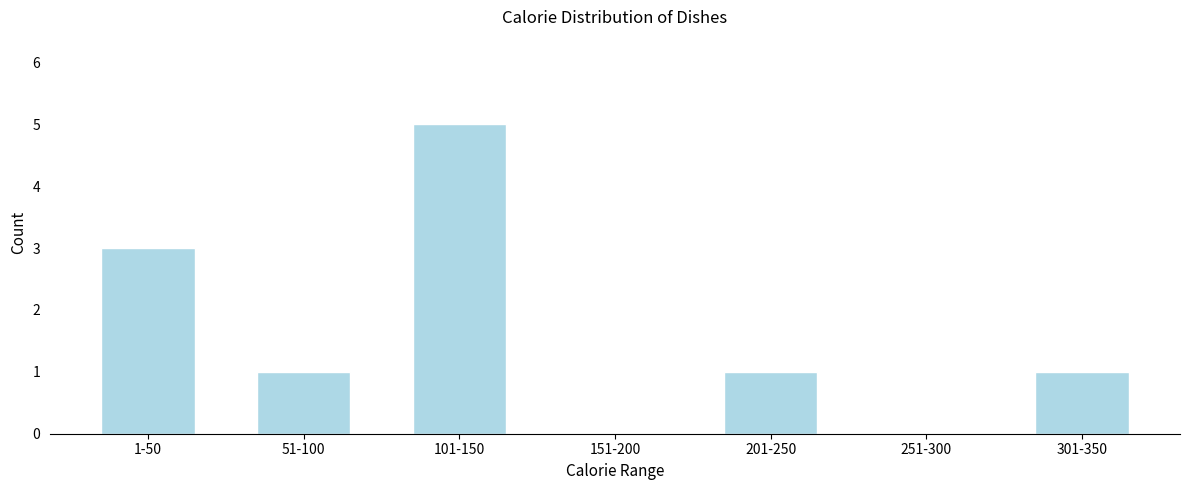

Reading left to right, what are all the values shown in this chart?

1-50=3	51-100=1	101-150=5	151-200=0	201-250=1	251-300=0	301-350=1